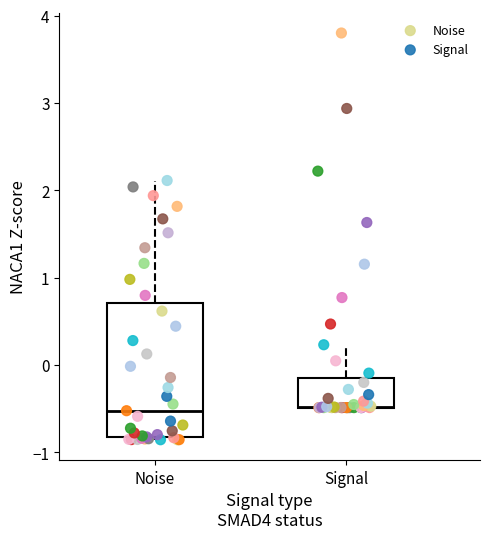

What are all the series names shown in the legend?

Noise, Signal